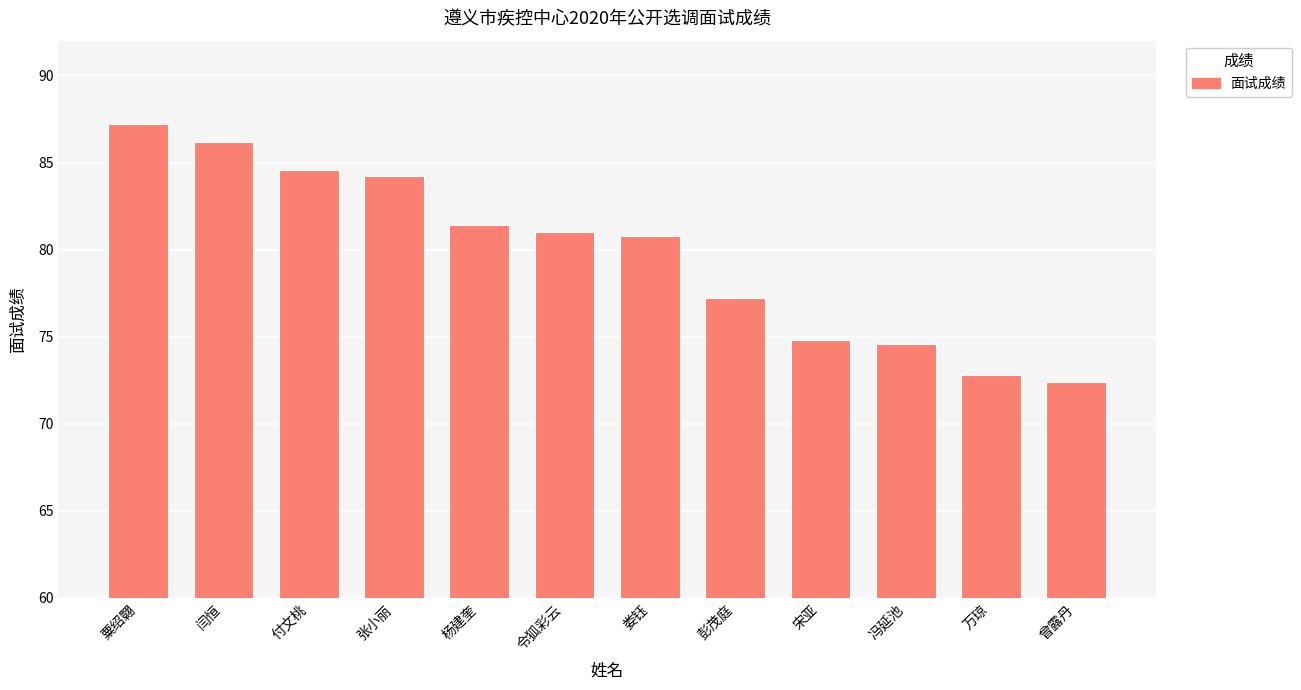

Reading right to left, extract all data points from this chart.

曾露丹=72.4	万琼=72.8	冯延池=74.6	宋亚=74.8	彭茂庭=77.2	娄钰=80.8	令狐彩云=81.0	杨建奎=81.4	张小丽=84.2	付文桃=84.6	闫恒=86.2	粟绍翾=87.2